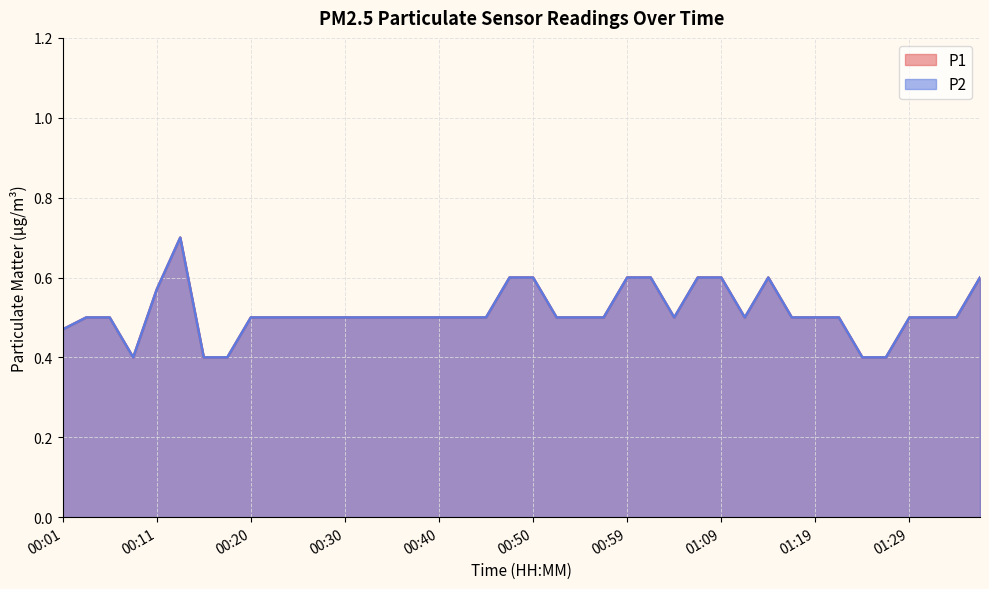

What is the value of the P1 point at the 25th from the left?

0.6